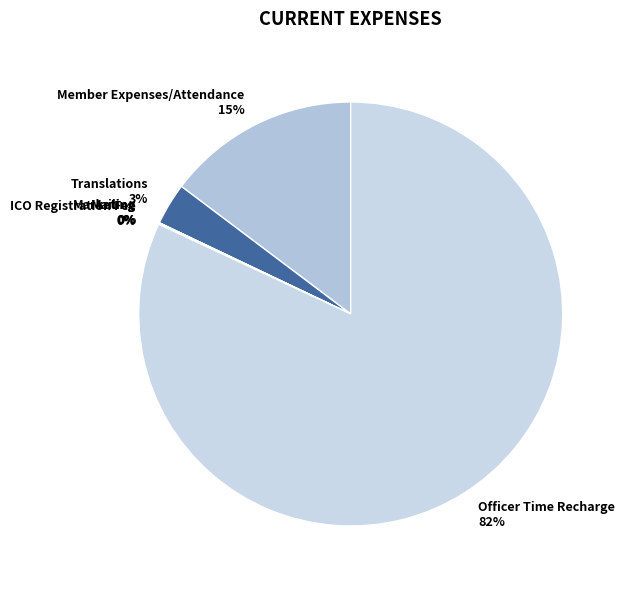

To the nearest percent, what is the combined percentage of Member Expenses/Attendance and Translations?

18%